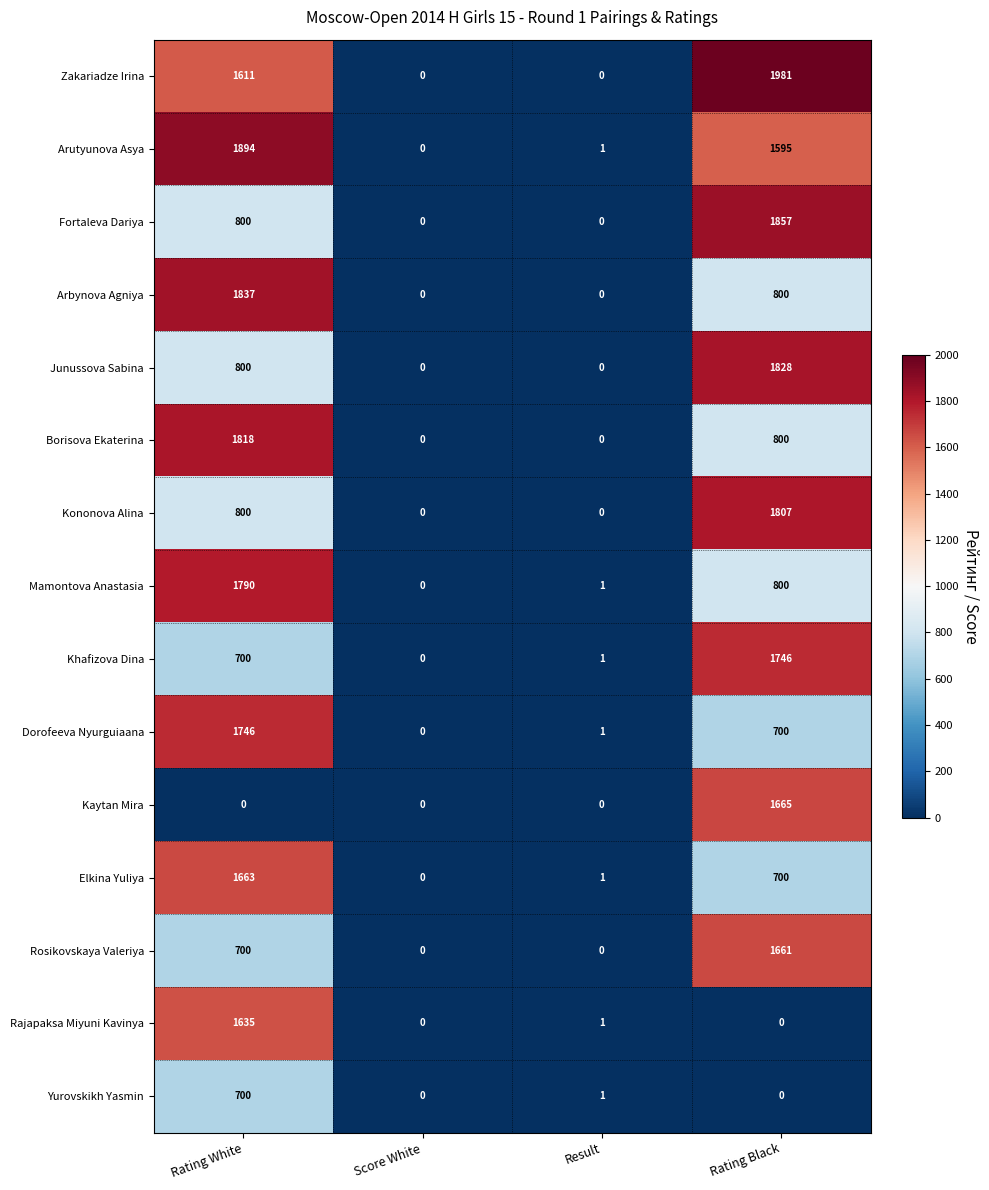

The Dorofeeva Nyurguiaana series shows 1061 at Score White. True or false?

False